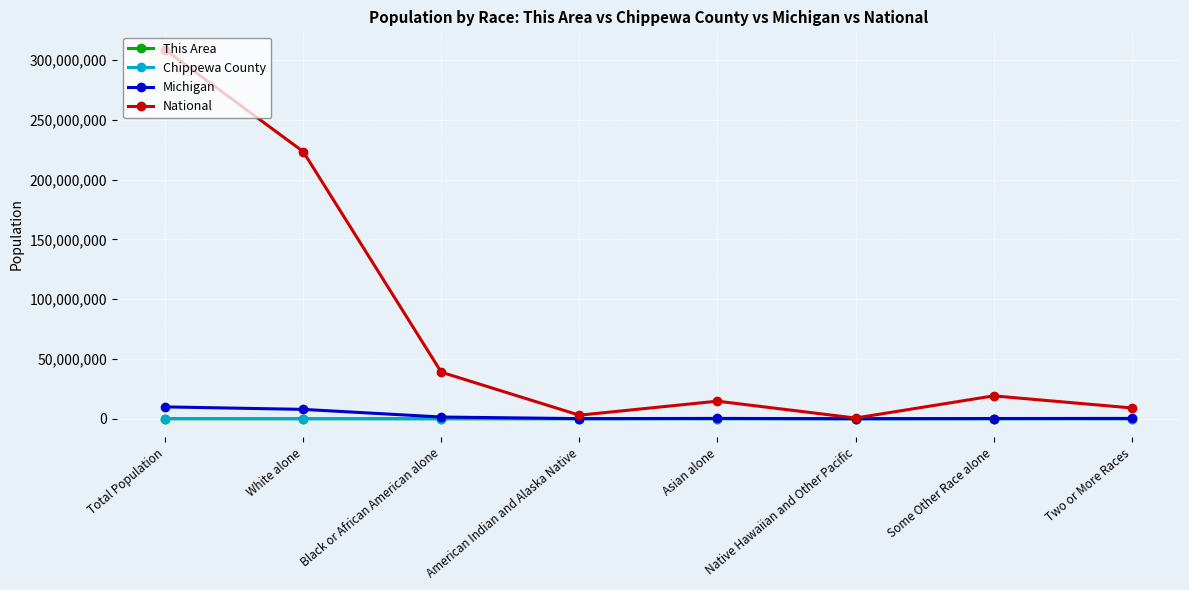

At which category does National reach its first local valley?

American Indian and Alaska Native